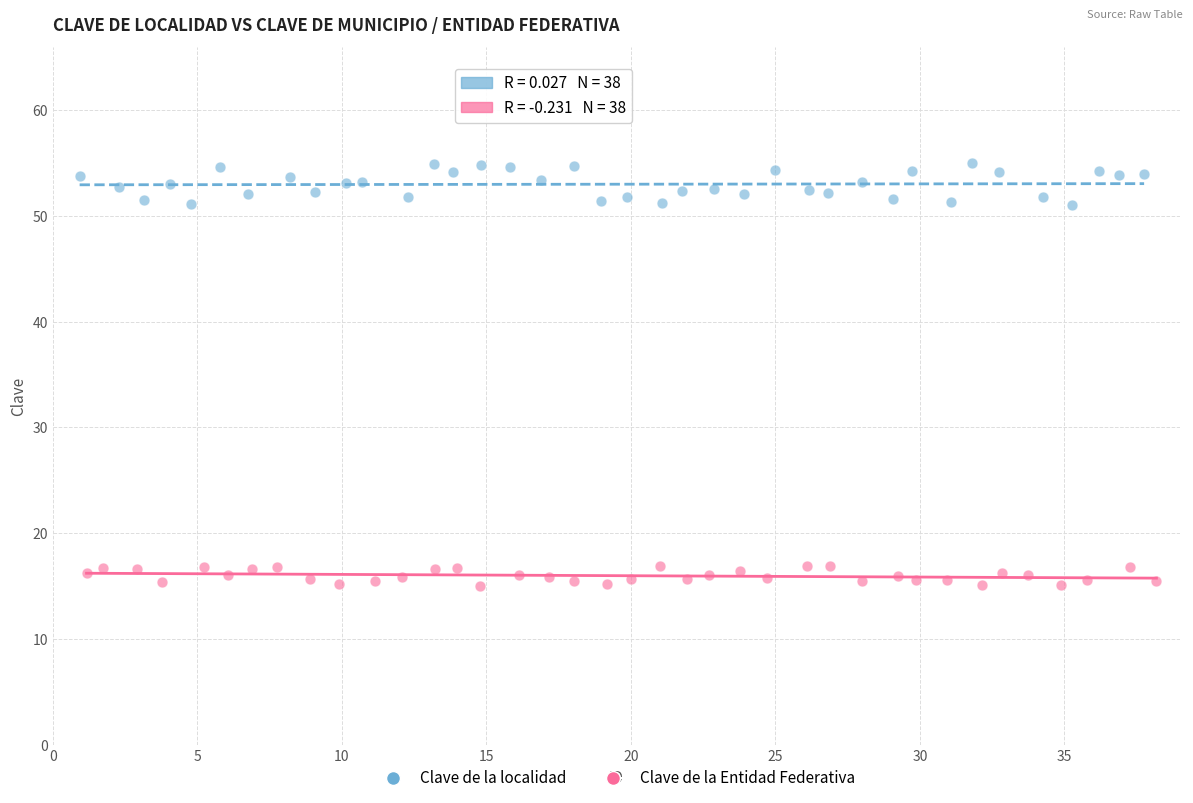

Which series reaches the minimum Y coordinate?

Clave de la Entidad Federativa